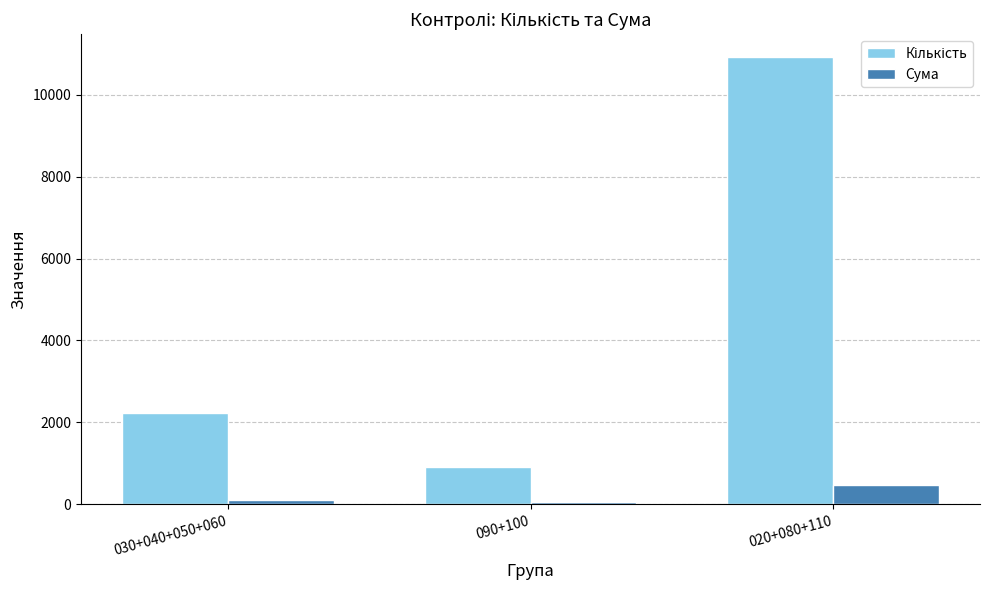

What is the greatest value displayed?

10932.0